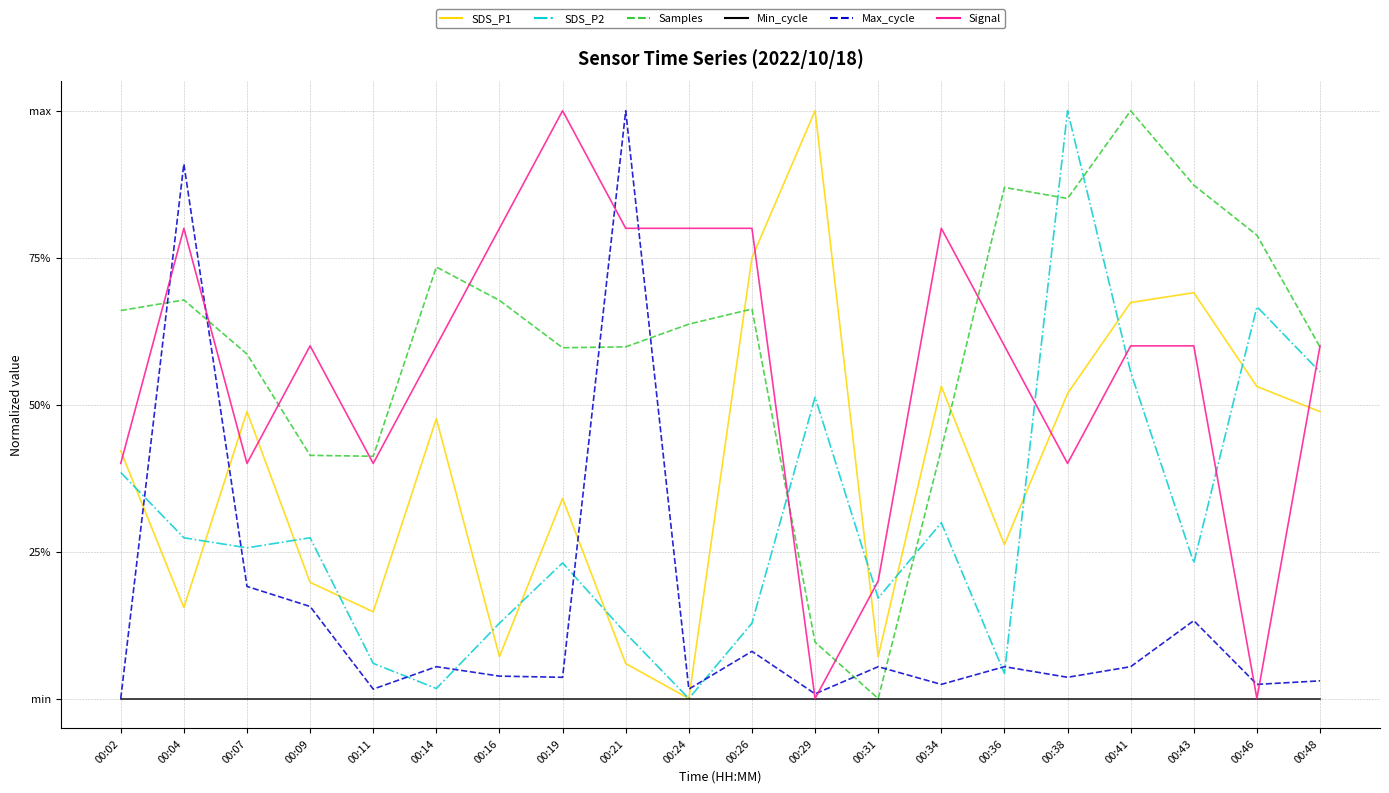

What is the sum of the Signal values at 00:46 and 00:11?

0.4